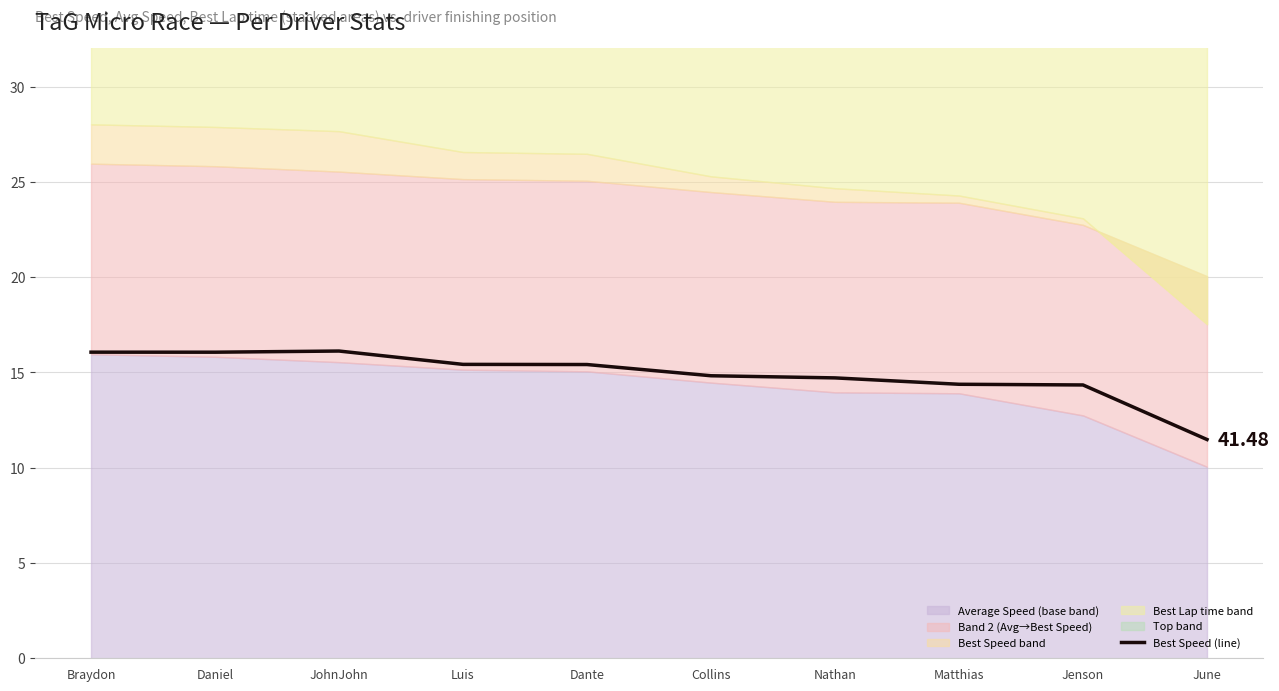

How many categories are shown in the chart?

10